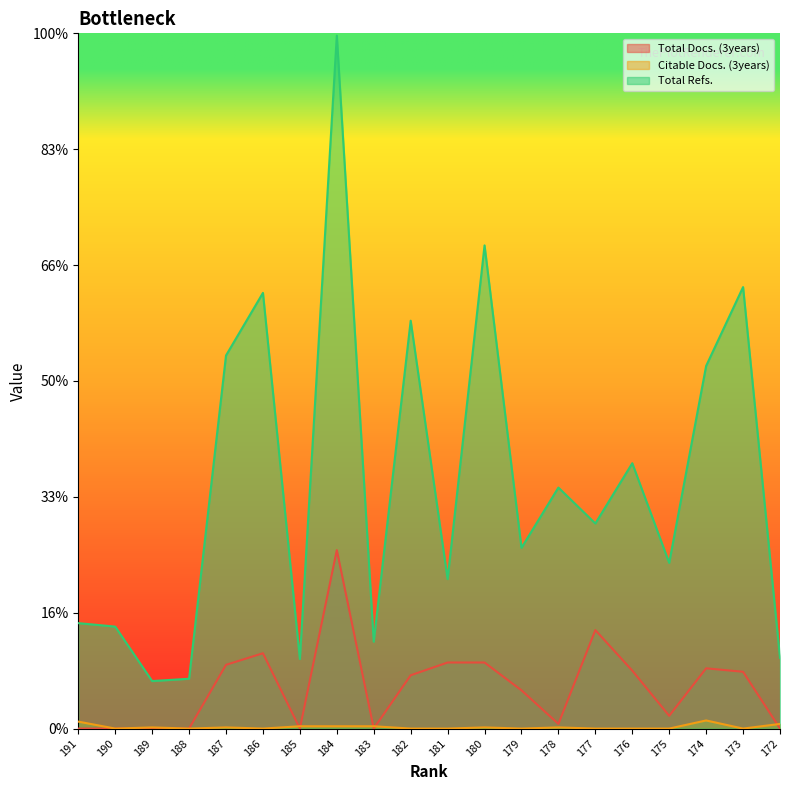

At which label does Citable Docs. (3years) first exceed 1?

191